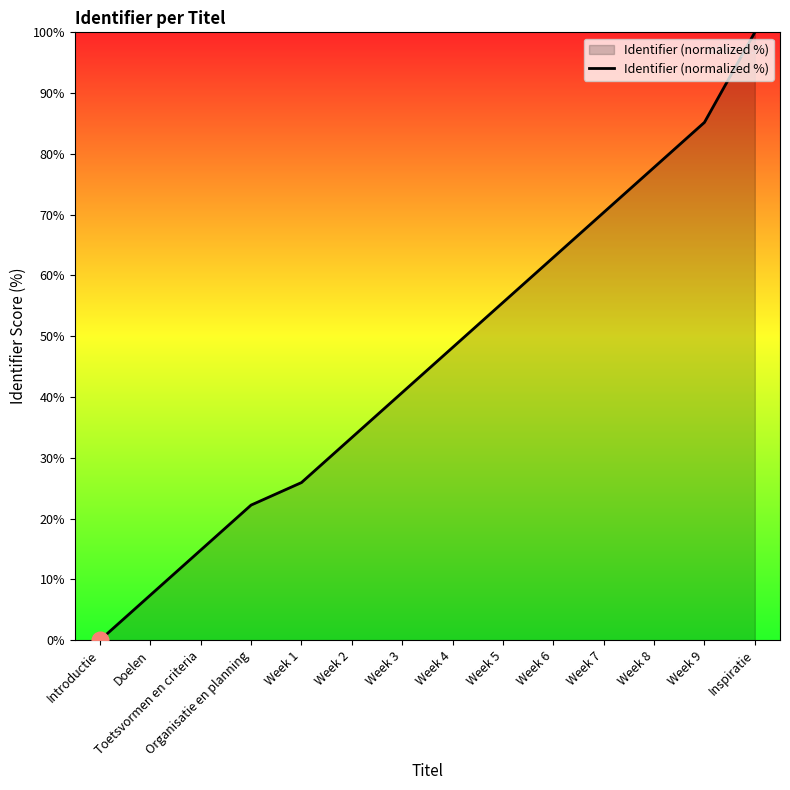

What is the sum of all values?

644.4